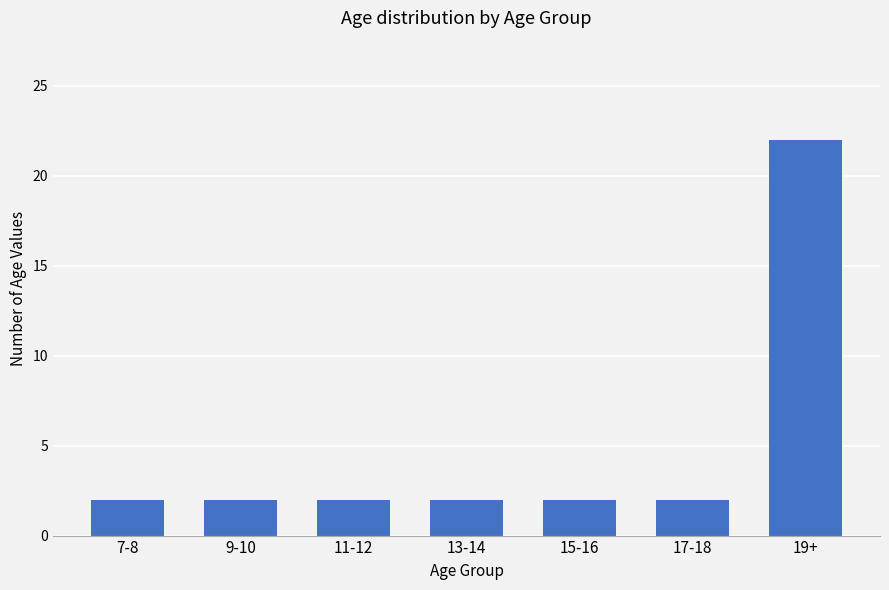

What is the ratio of the value at 19+ to the value at 13-14?

11.0